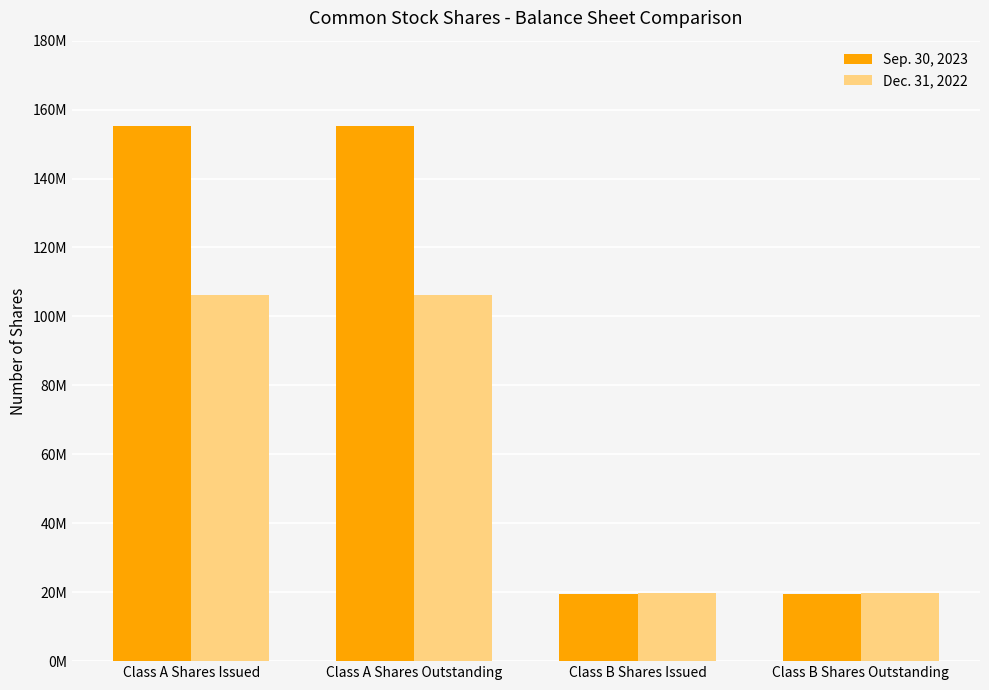

Count the Dec. 31, 2022 values in the range 19627576 to 106251429.

4